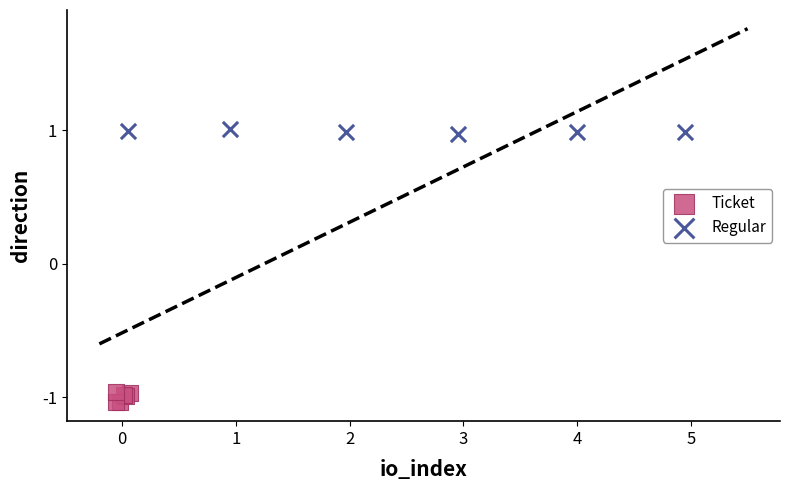

Which series reaches the maximum Y coordinate?

Regular